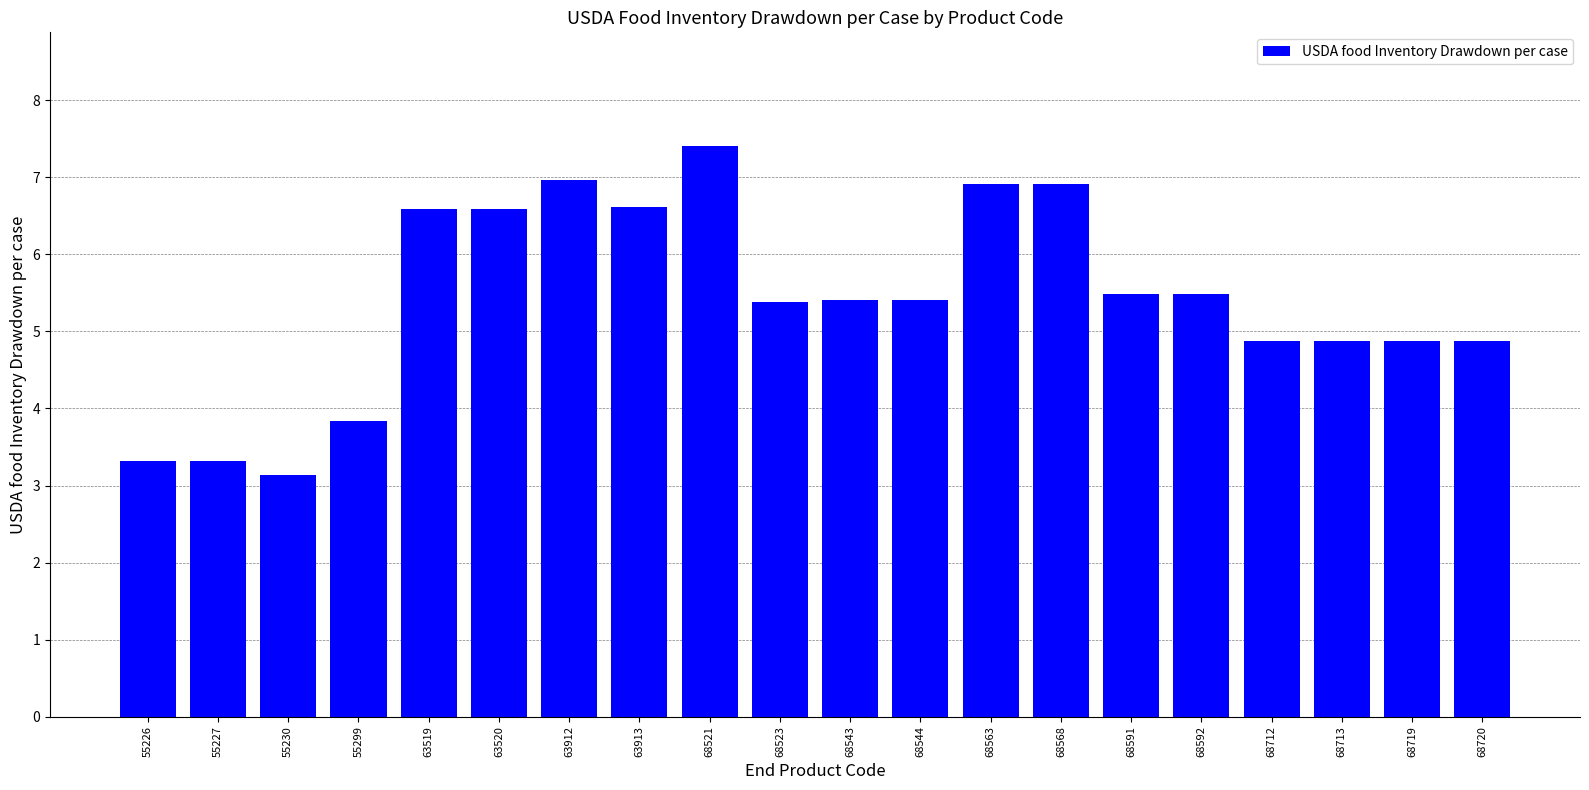

Where does the data first go above 5?

63519